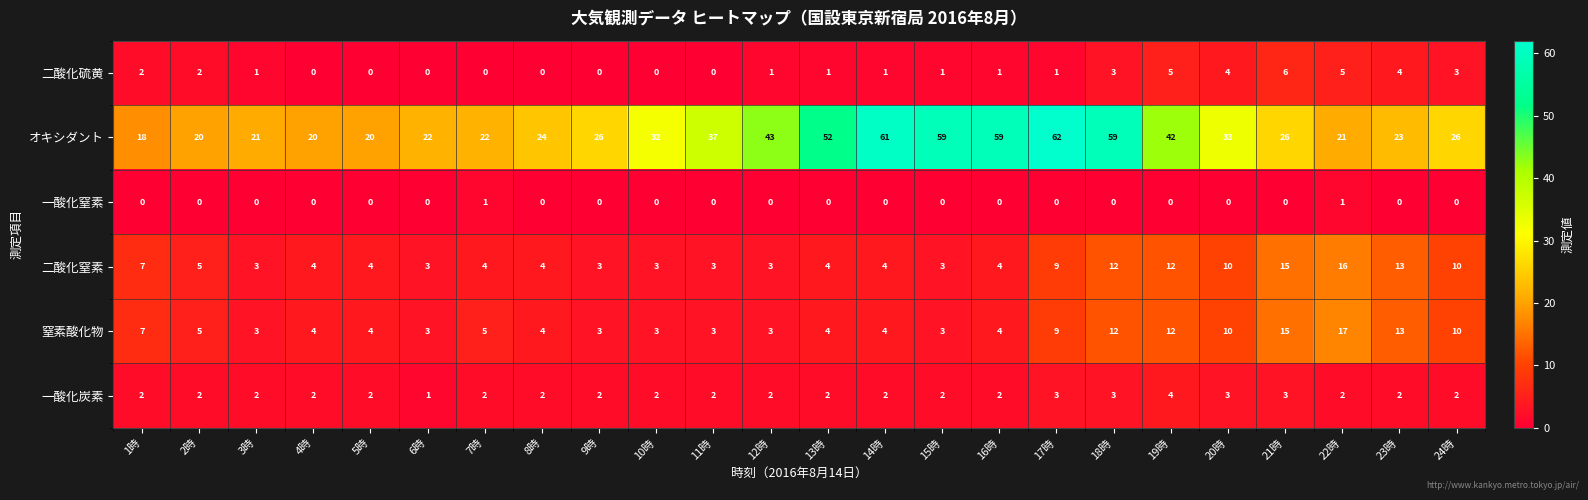

What is the difference between the highest and lowest values at 11時?

37